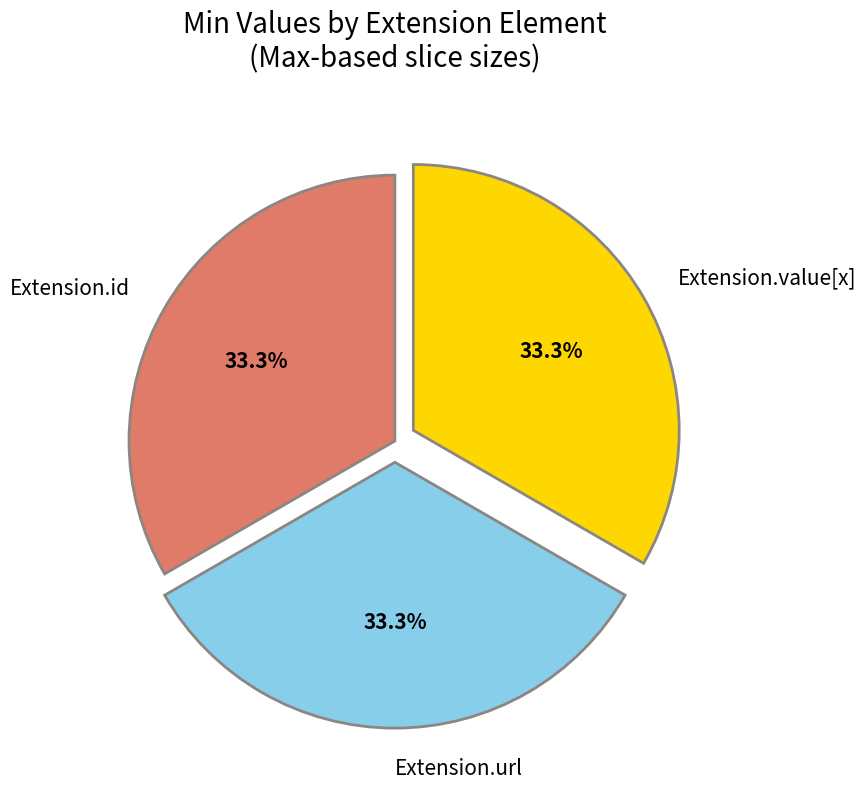

Is there any slice that represents more than half of the pie?

No